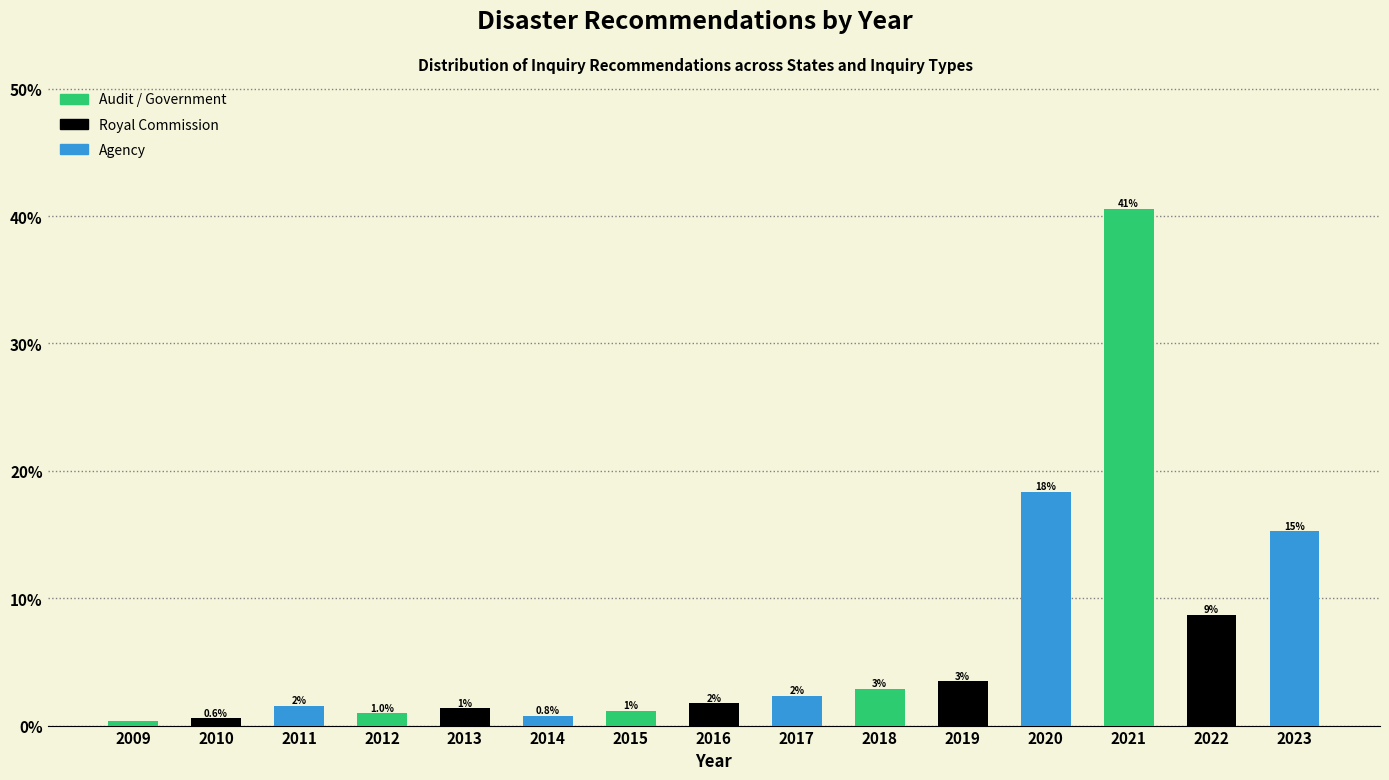

How many bars are there in total?

15